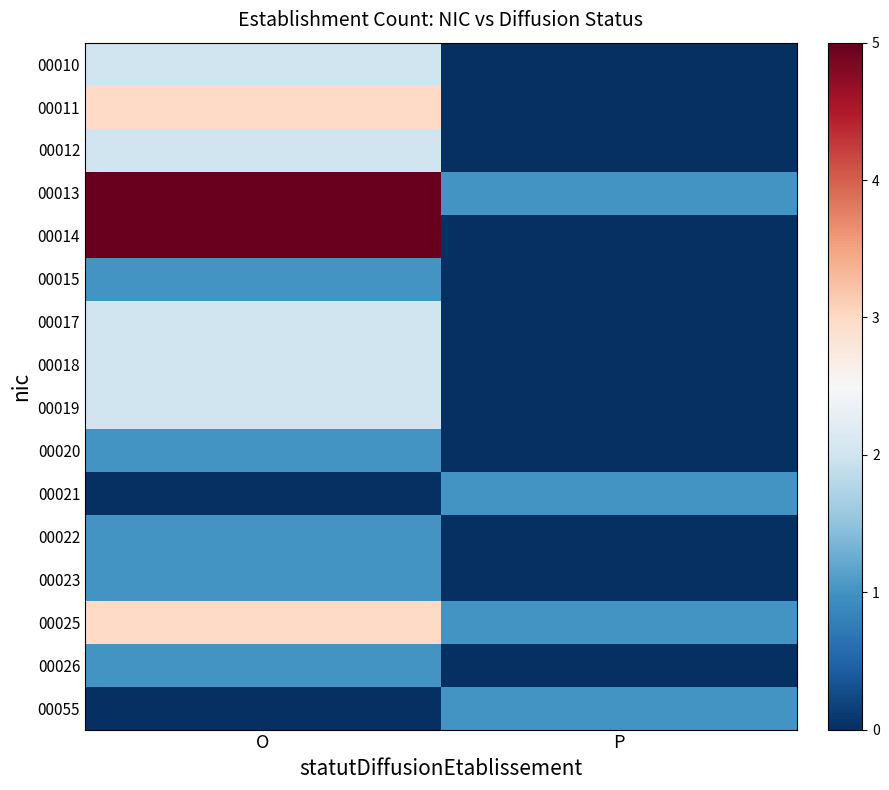

Reading left to right, transcribe all the data shown in this chart.

00010: O=2	P=0
00011: O=3	P=0
00012: O=2	P=0
00013: O=5	P=1
00014: O=5	P=0
00015: O=1	P=0
00017: O=2	P=0
00018: O=2	P=0
00019: O=2	P=0
00020: O=1	P=0
00021: O=0	P=1
00022: O=1	P=0
00023: O=1	P=0
00025: O=3	P=1
00026: O=1	P=0
00055: O=0	P=1